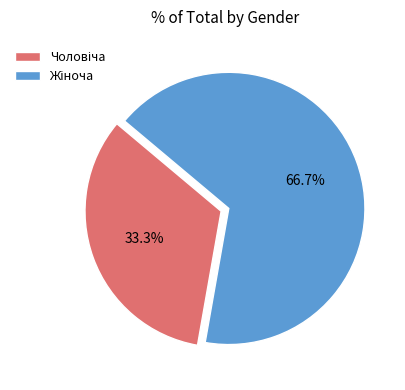

Does any single category account for the majority?

Yes